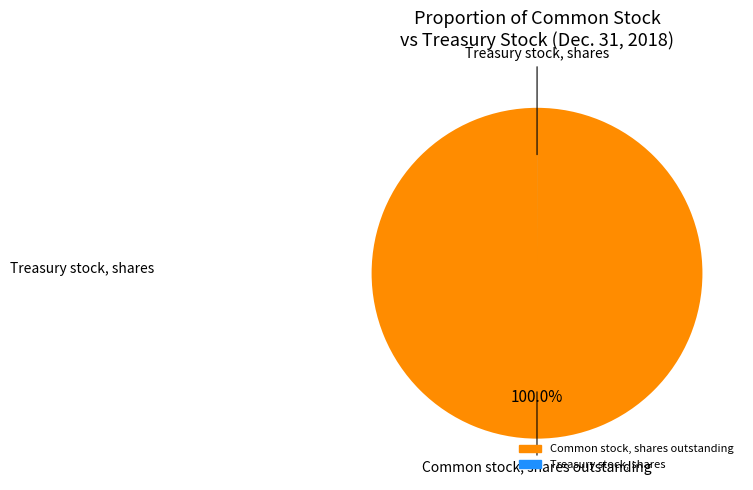

Does any single category account for the majority?

Yes